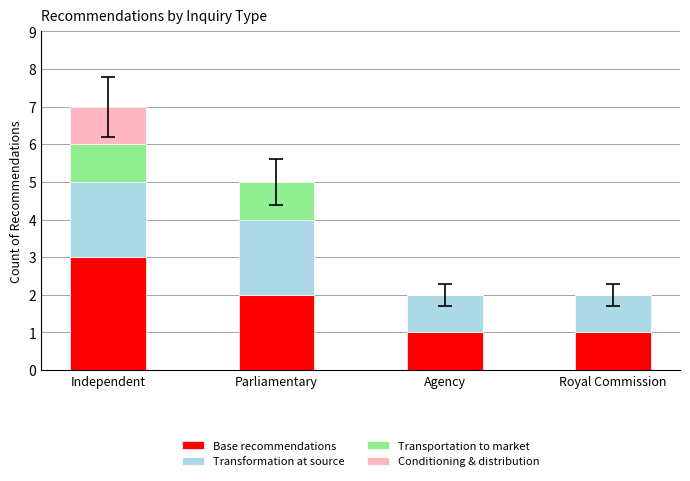

Is it true that Base recommendations equals 2 at Parliamentary?

True